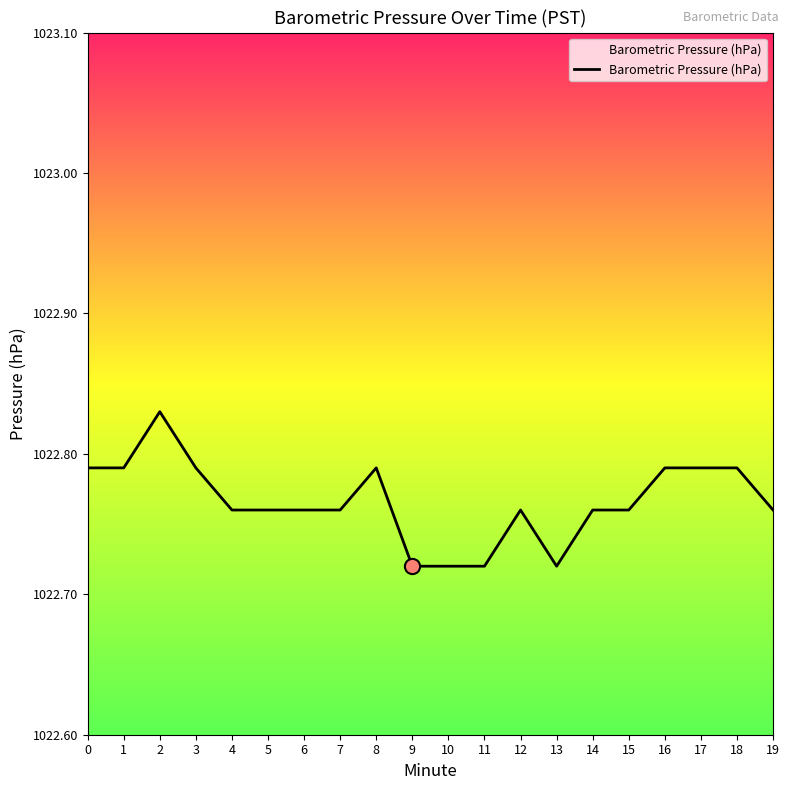

Approximately how many times larger is the value at 18 compared to 1?

1.0